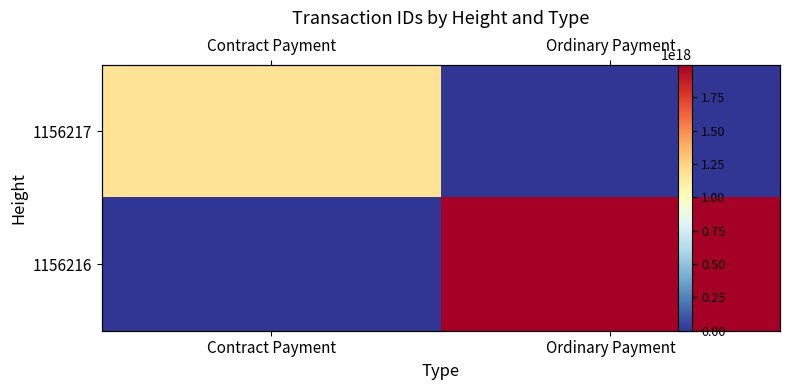

Count the 1156216 values in the range 0 to 1995724615837959680.

2